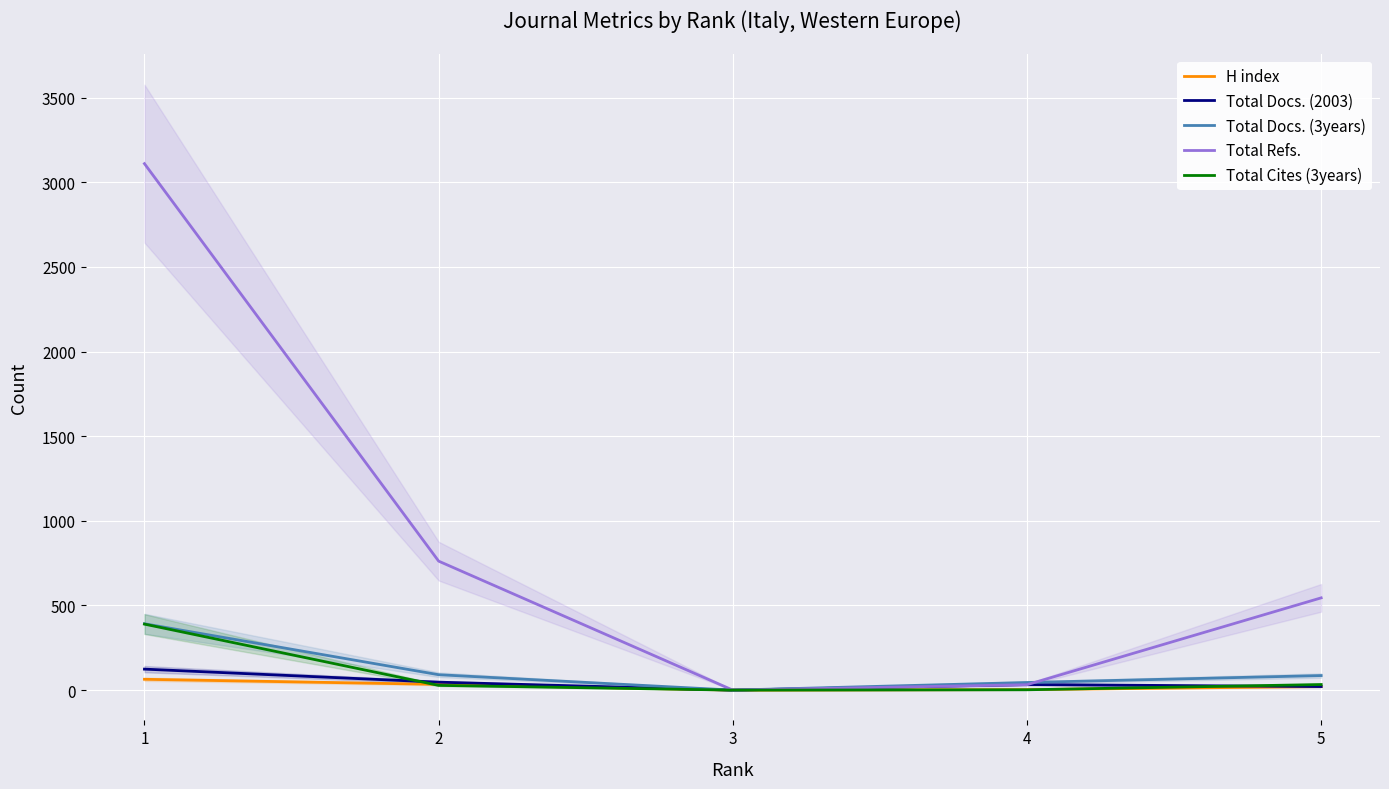

List the labels in order of H index value, largest first.

1, 2, 5, 4, 3